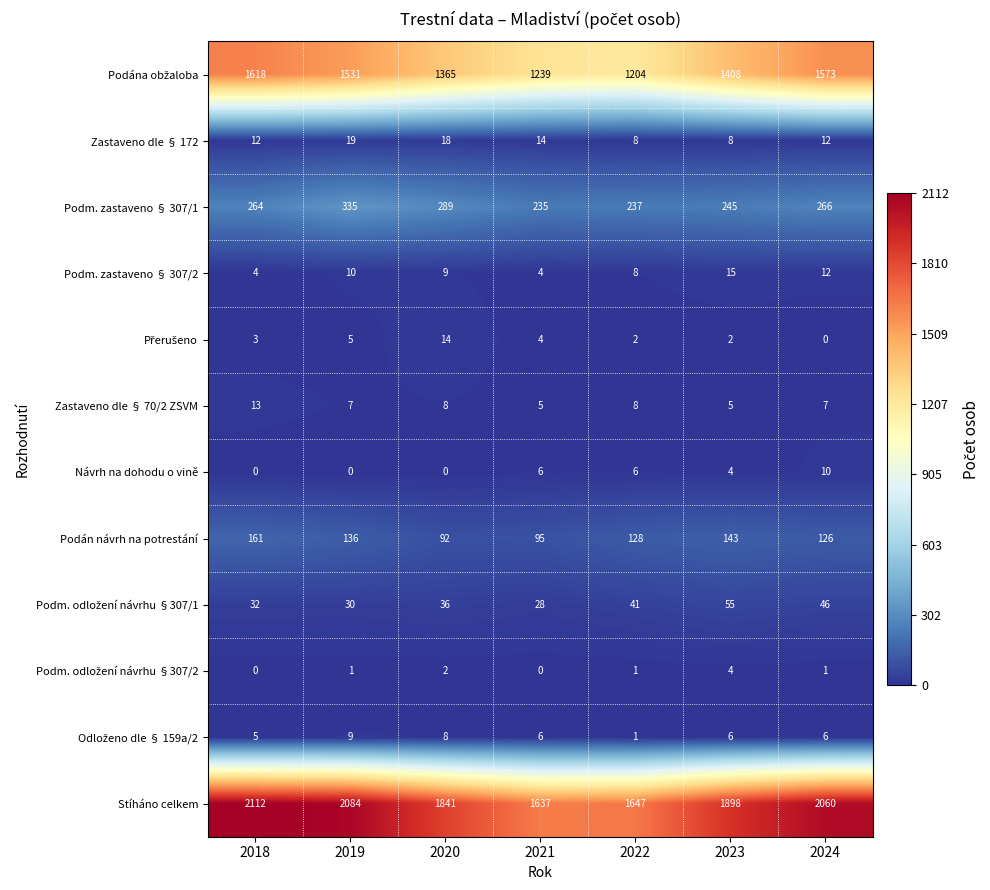

Rank the categories by Stíháno celkem value from highest to lowest.

2018, 2019, 2024, 2023, 2020, 2022, 2021